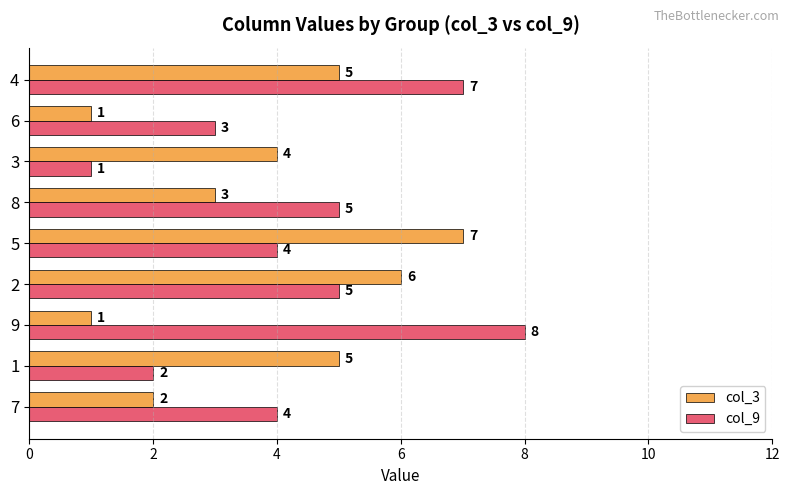

Which series has the largest range (max minus min)?

col_9